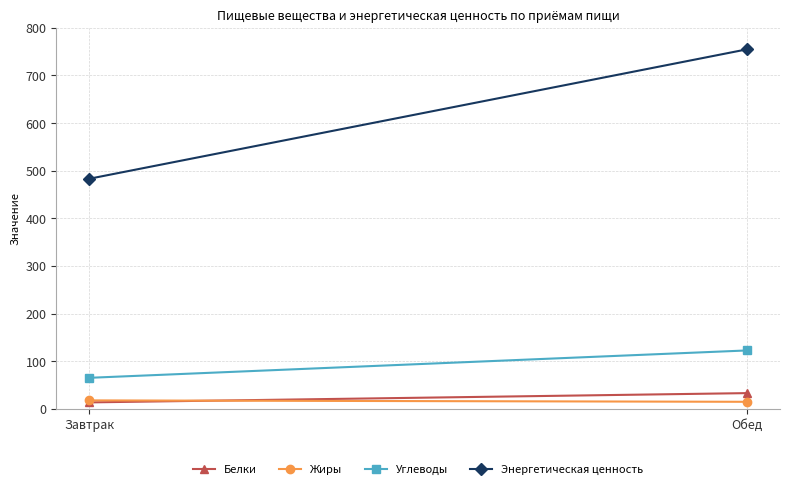

Which series has the largest range (max minus min)?

Энергетическая ценность